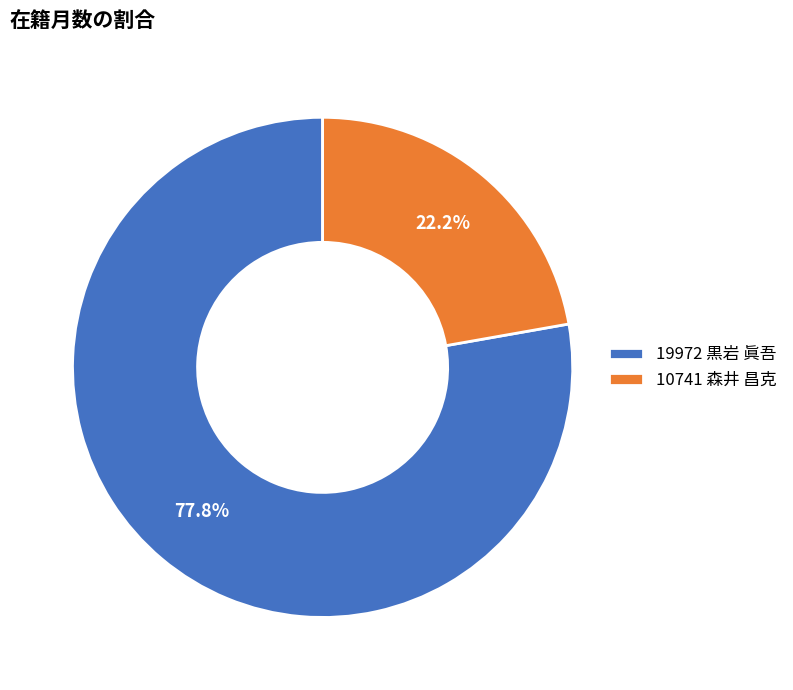

What percentage do 19972 黒岩 眞吾 and 10741 森井 昌克 together represent?

100.0%